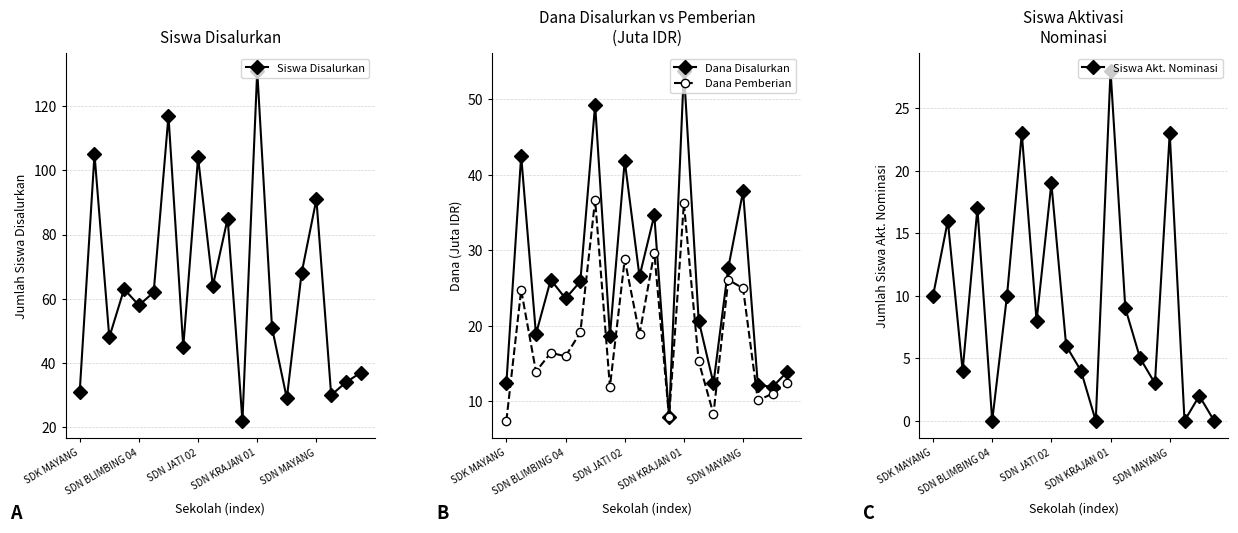

What is the label of the 13th point from the right?

7